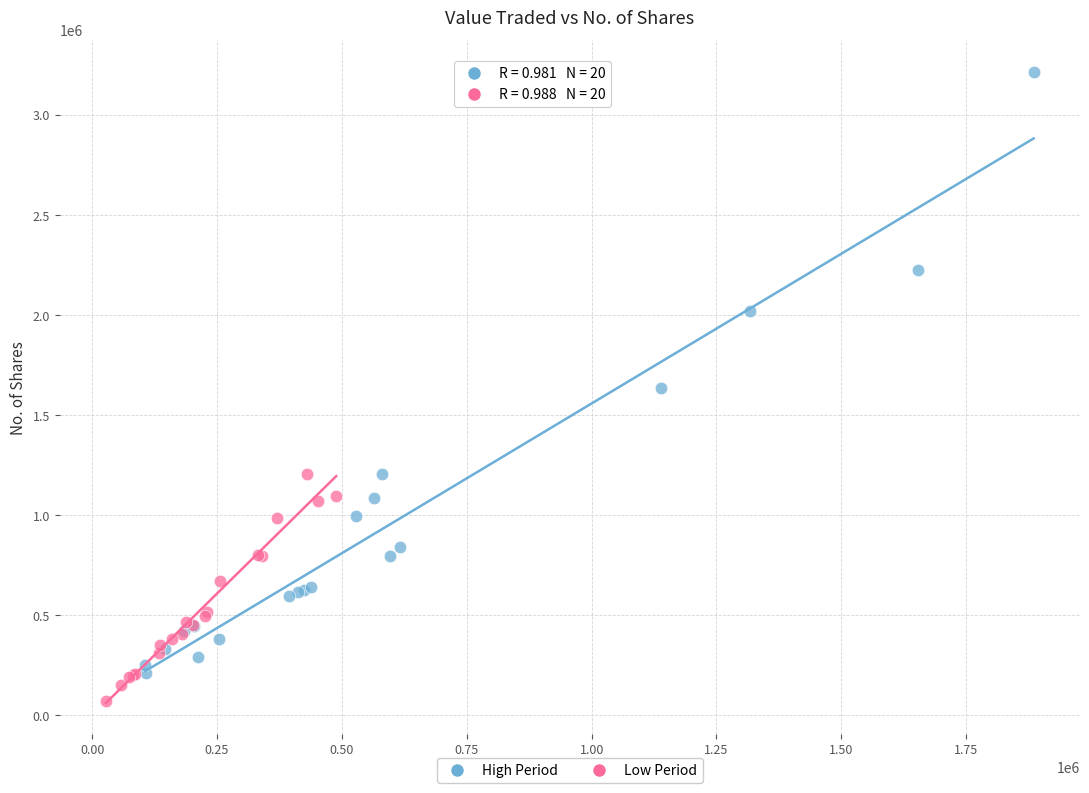

Which series has the widest spread of Y values?

High Period